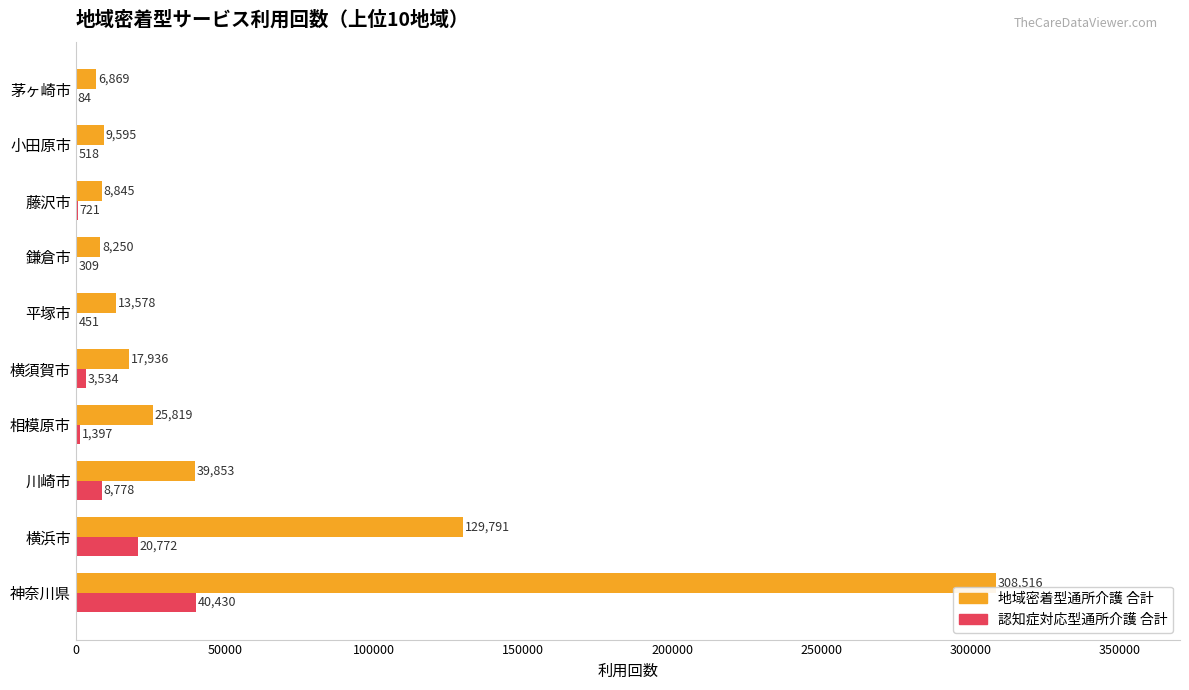

Between 平塚市 and 藤沢市, which series saw the biggest shift?

地域密着型通所介護 合計